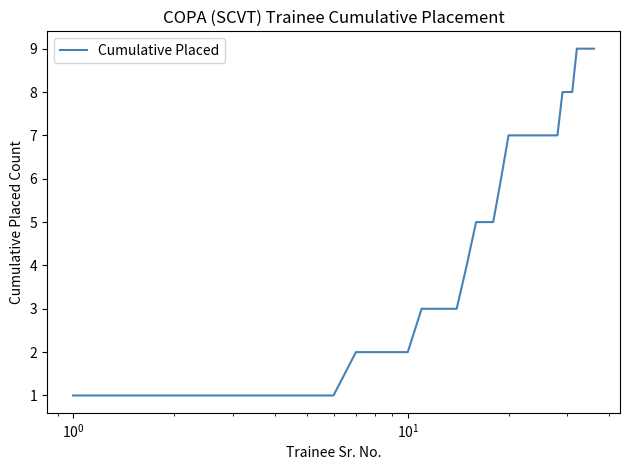

What is the greatest value displayed?

9